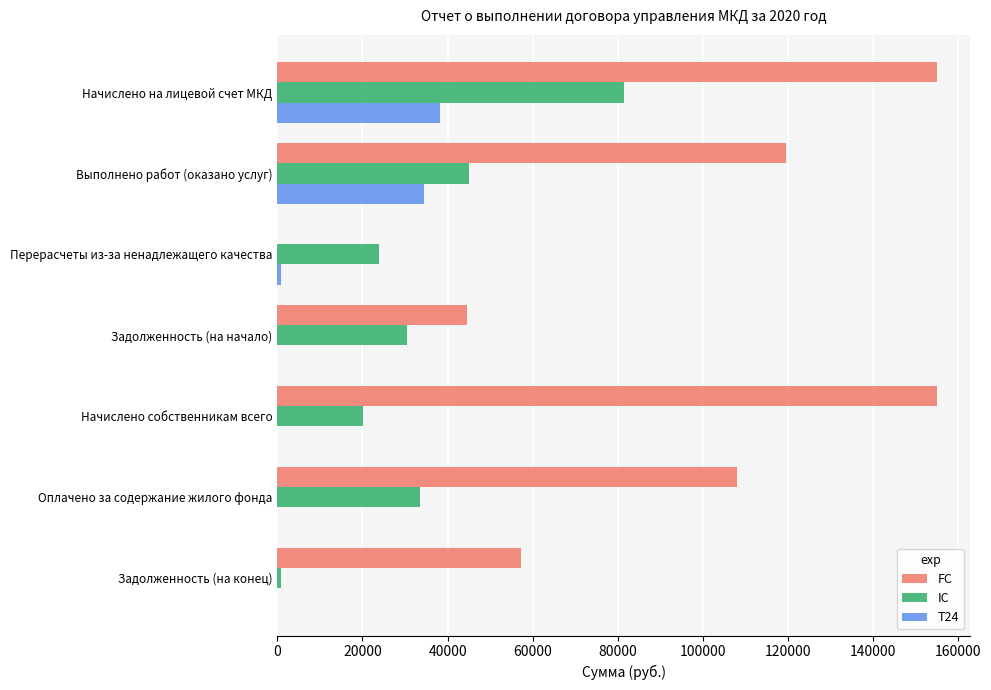

What is the greatest value displayed?

155054.3